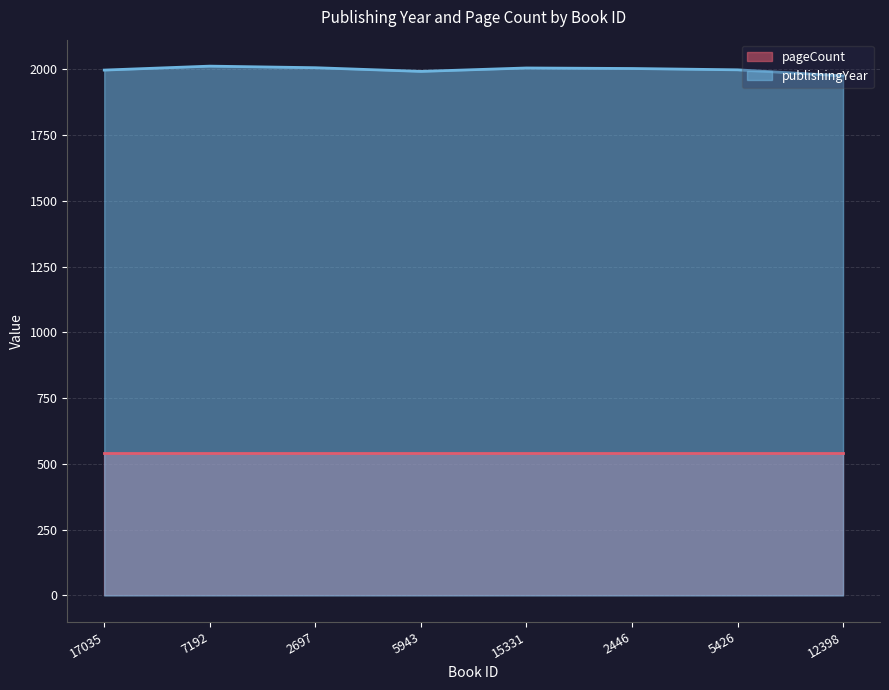

True or false: the data shows 1992 at 5943.

True